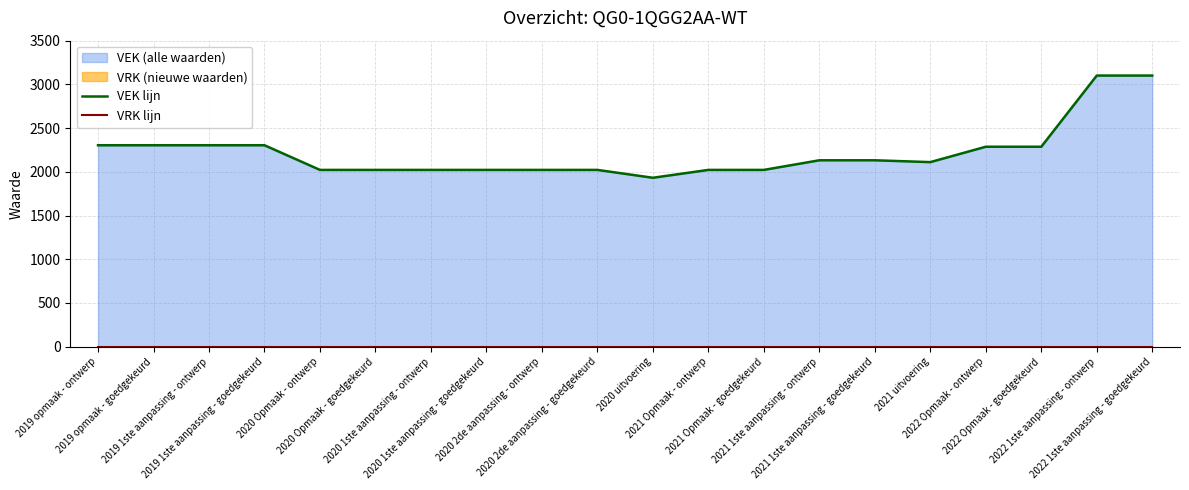

Which series changed the most between 2020 Opmaak - goedgekeurd and 2020 2de aanpassing - ontwerp?

VEK lijn